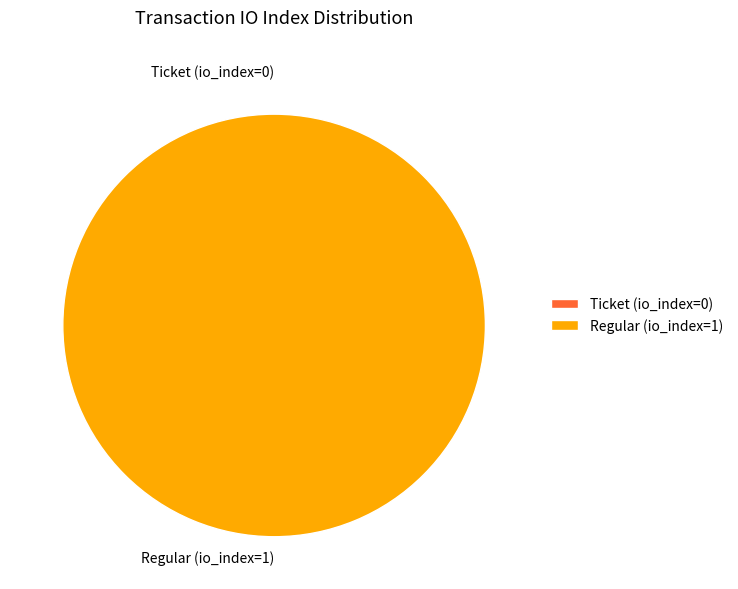

What is the change in value from Ticket (io_index=0) to Regular (io_index=1)?

+1